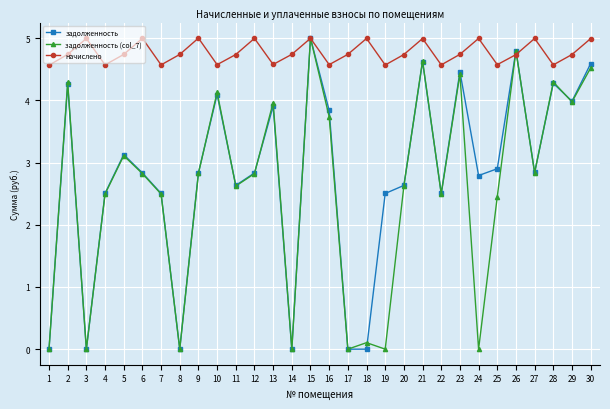

What is the approximate value of начислено at 16?

4.6